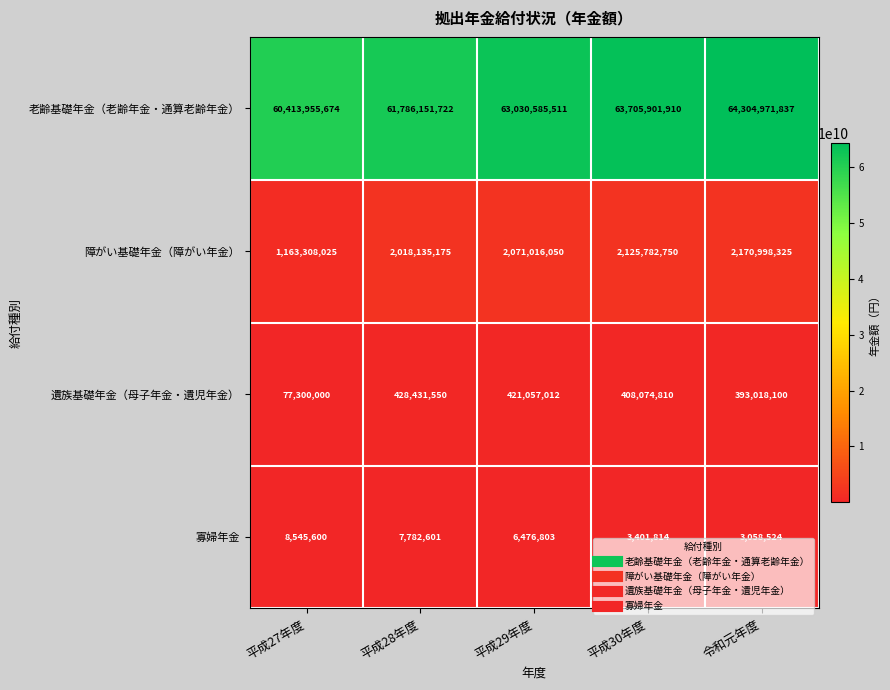

Which series has the largest range (max minus min)?

老齢基礎年金（老齢年金・通算老齢年金）